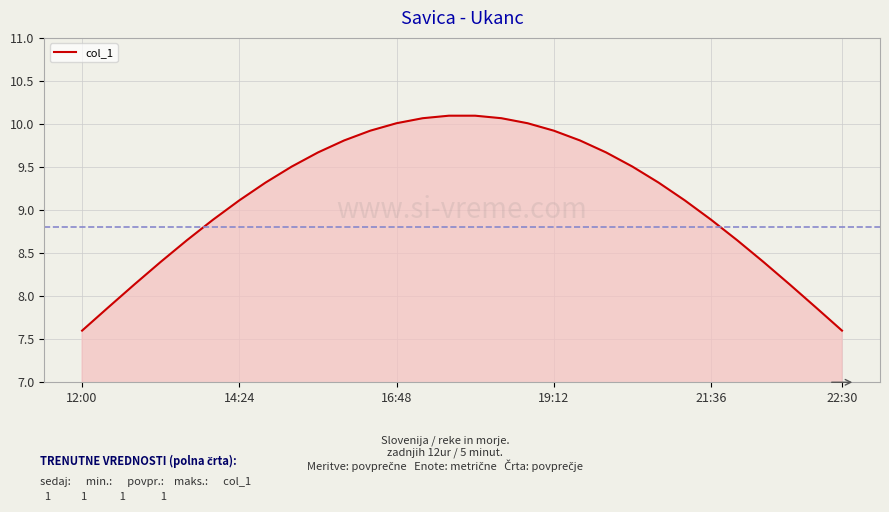

What is the greatest value displayed?

10.1